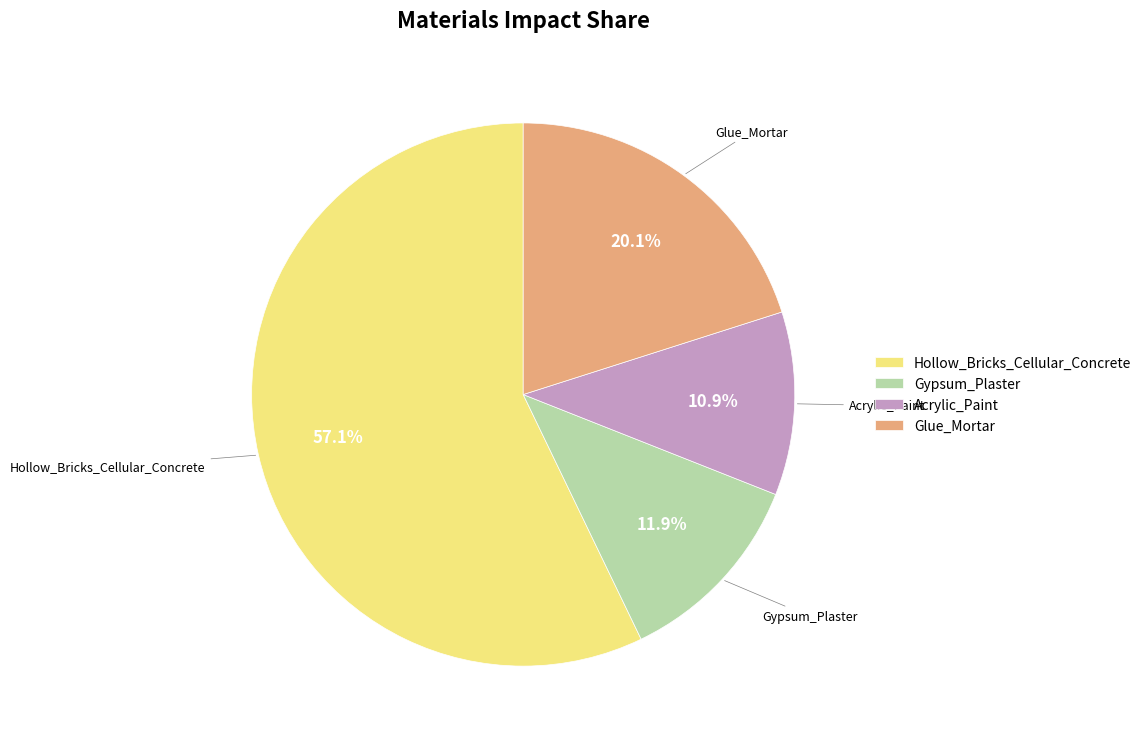

To the nearest percent, what is the average slice percentage?

25%